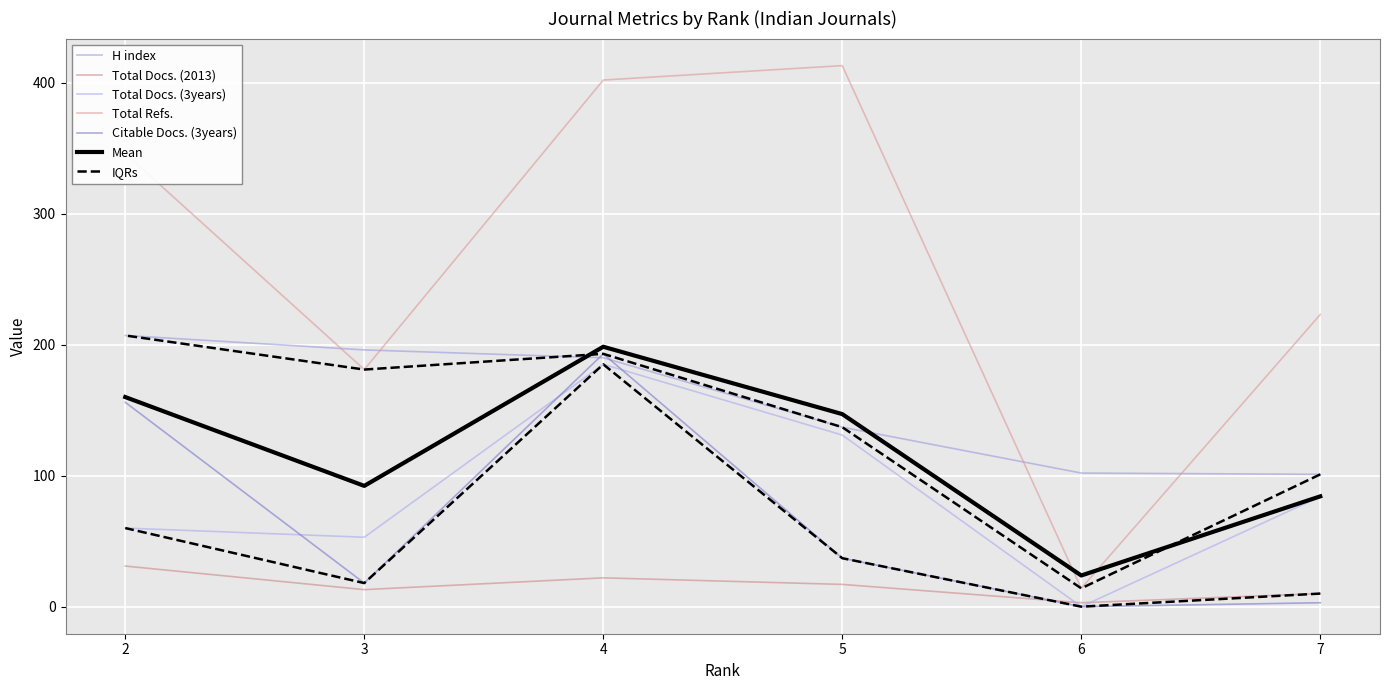

True or false: Total Docs. (2013) and H index intersect in this chart.

False